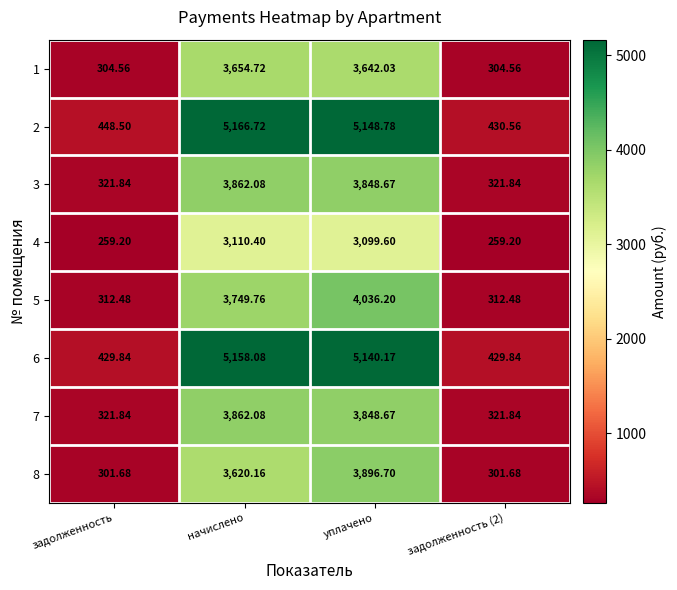

Which category has the highest value across all series?

начислено